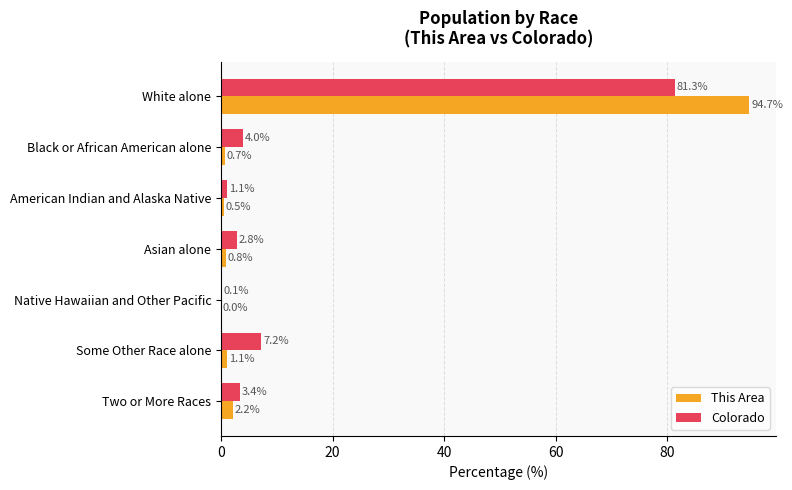

Which series changed the most between American Indian and Alaska Native and Two or More Races?

Colorado